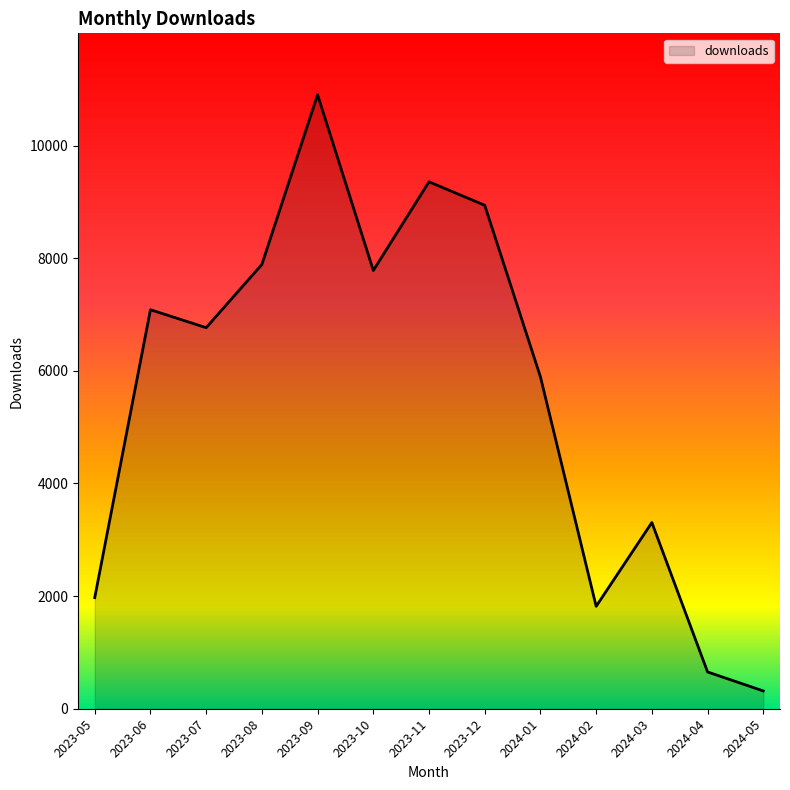

Rank the categories by value from highest to lowest.

2023-09, 2023-11, 2023-12, 2023-08, 2023-10, 2023-06, 2023-07, 2024-01, 2024-03, 2023-05, 2024-02, 2024-04, 2024-05